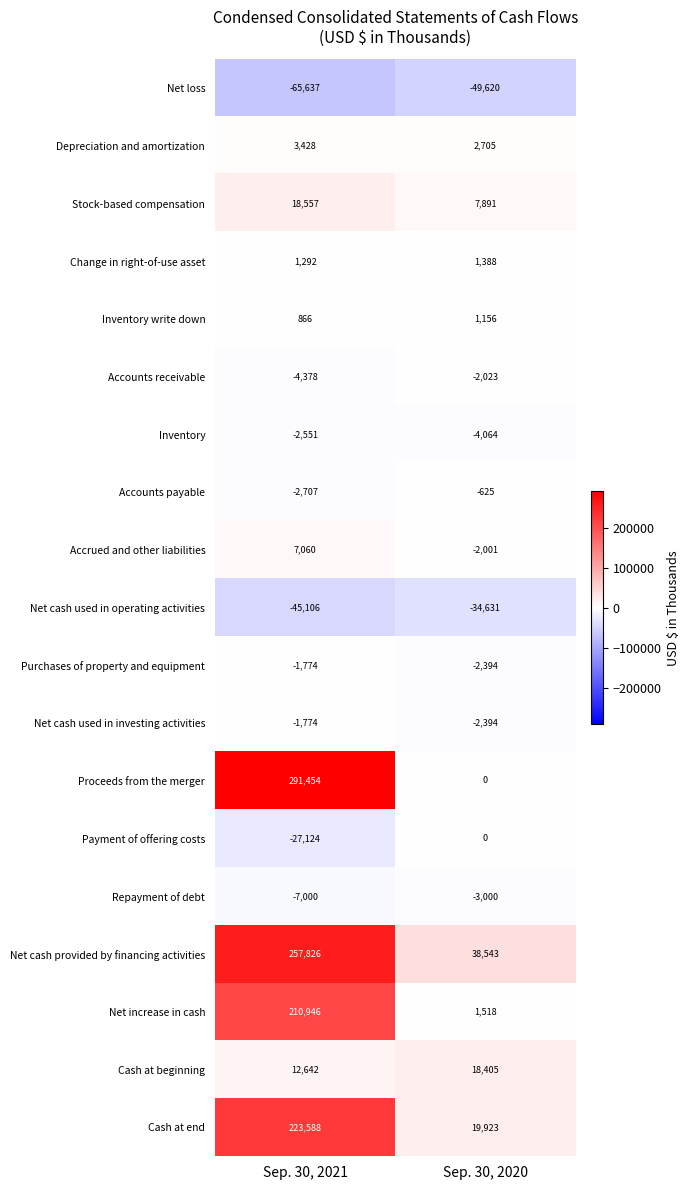

Rank the categories by Inventory write down value from lowest to highest.

Sep. 30, 2021, Sep. 30, 2020